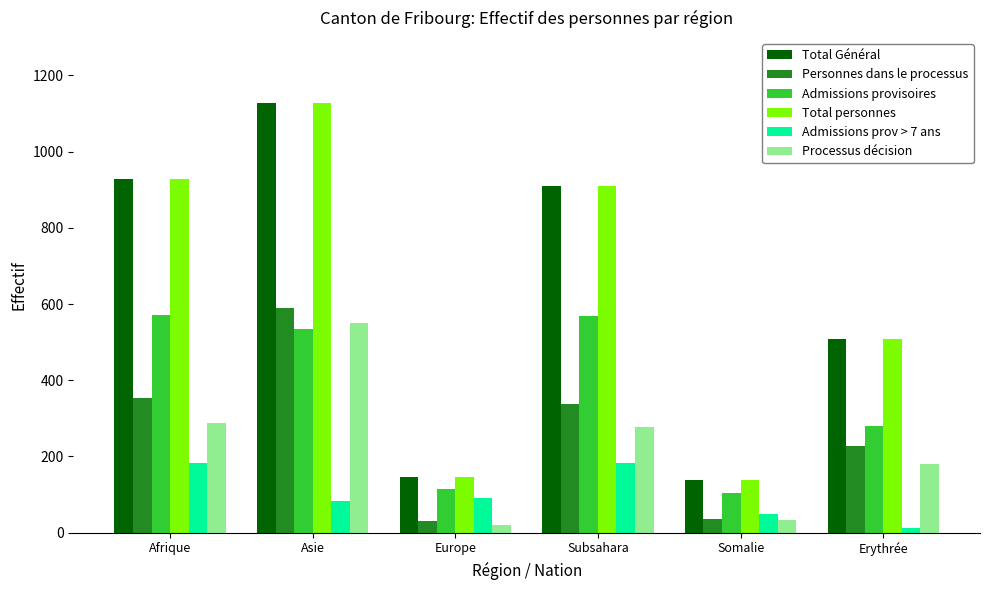

How many series are shown in this chart?

6